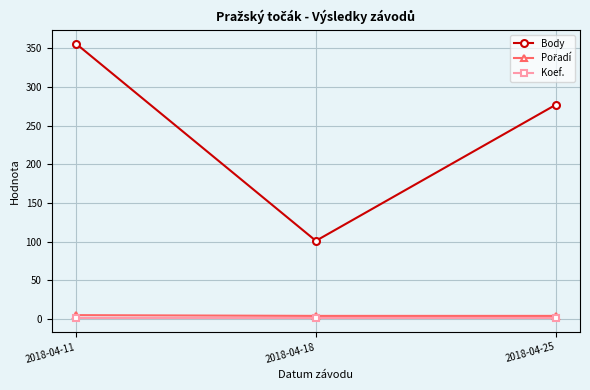

Which series has the largest total across all categories?

Body